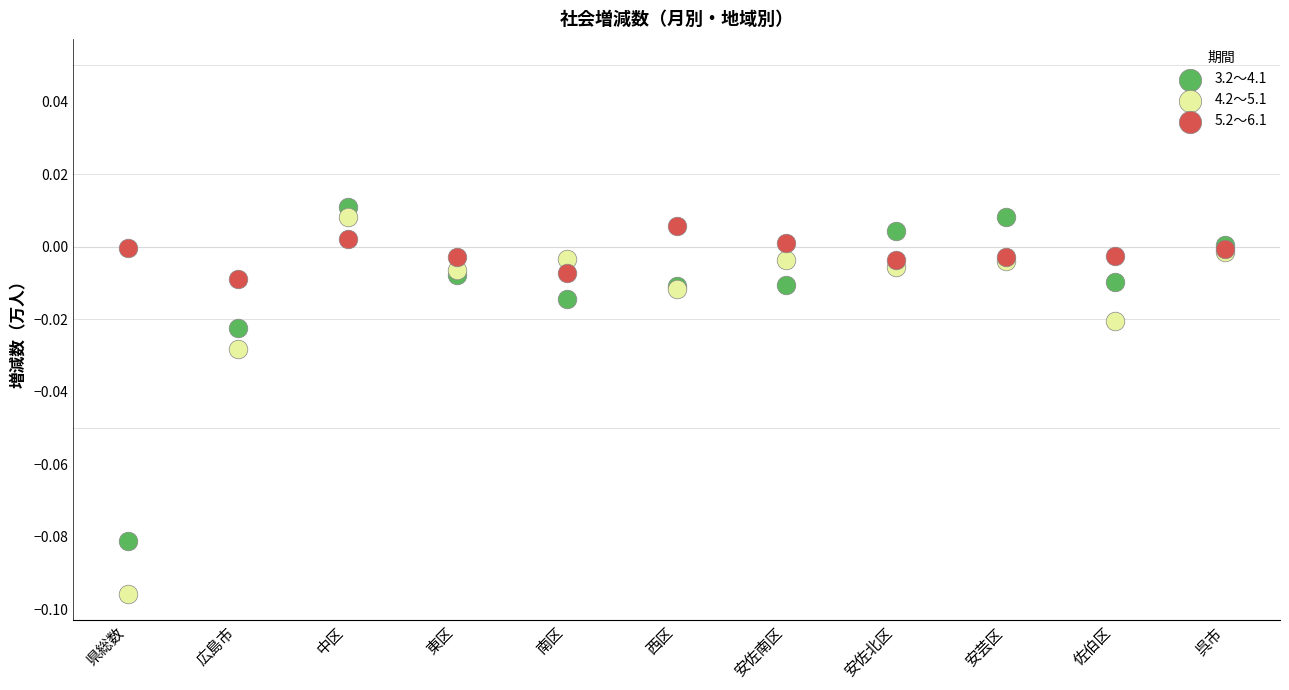

Which series has the largest Y range (max minus min)?

4.2～5.1